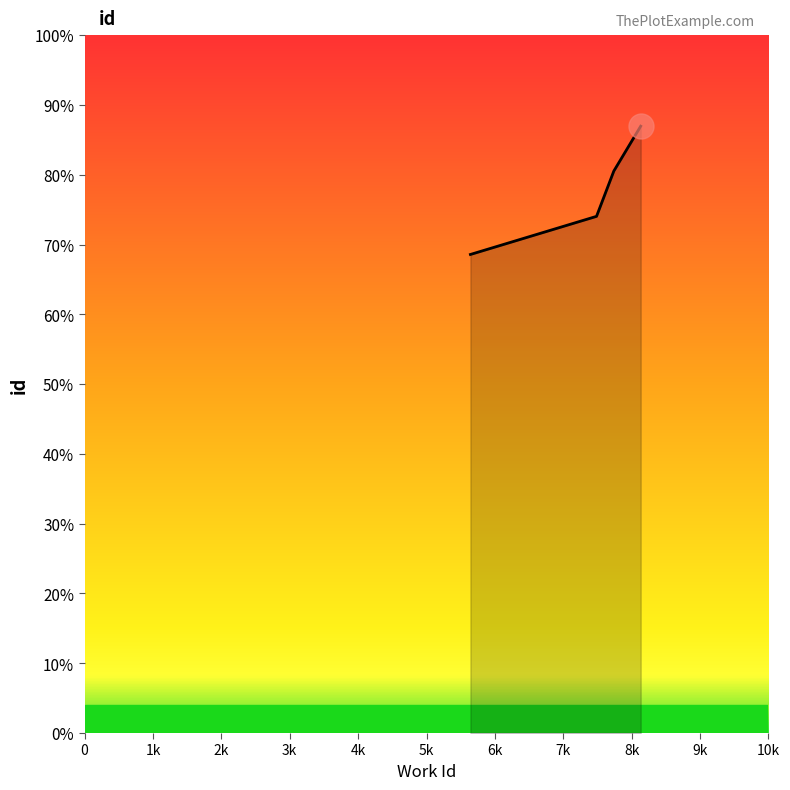

Is this an area chart (filled region under the line)?

Yes